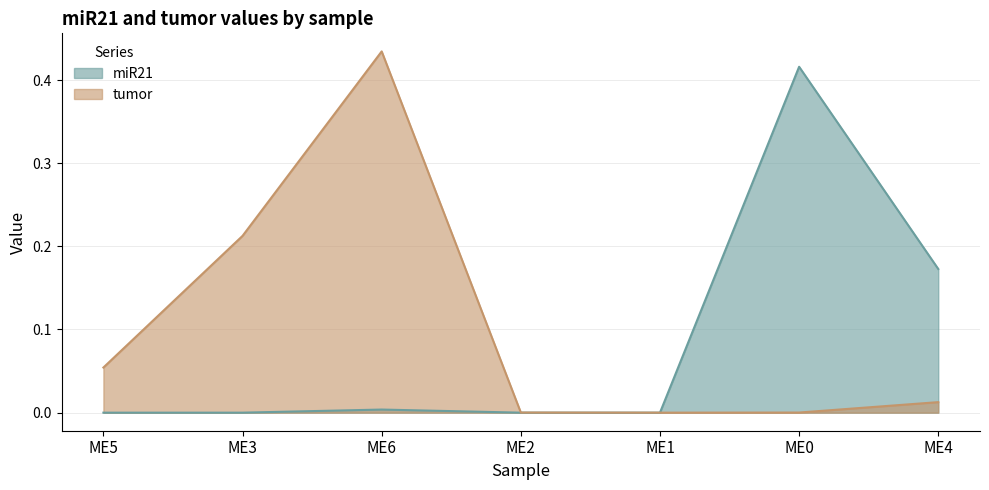

What is the label of the 2nd point from the left?

ME3